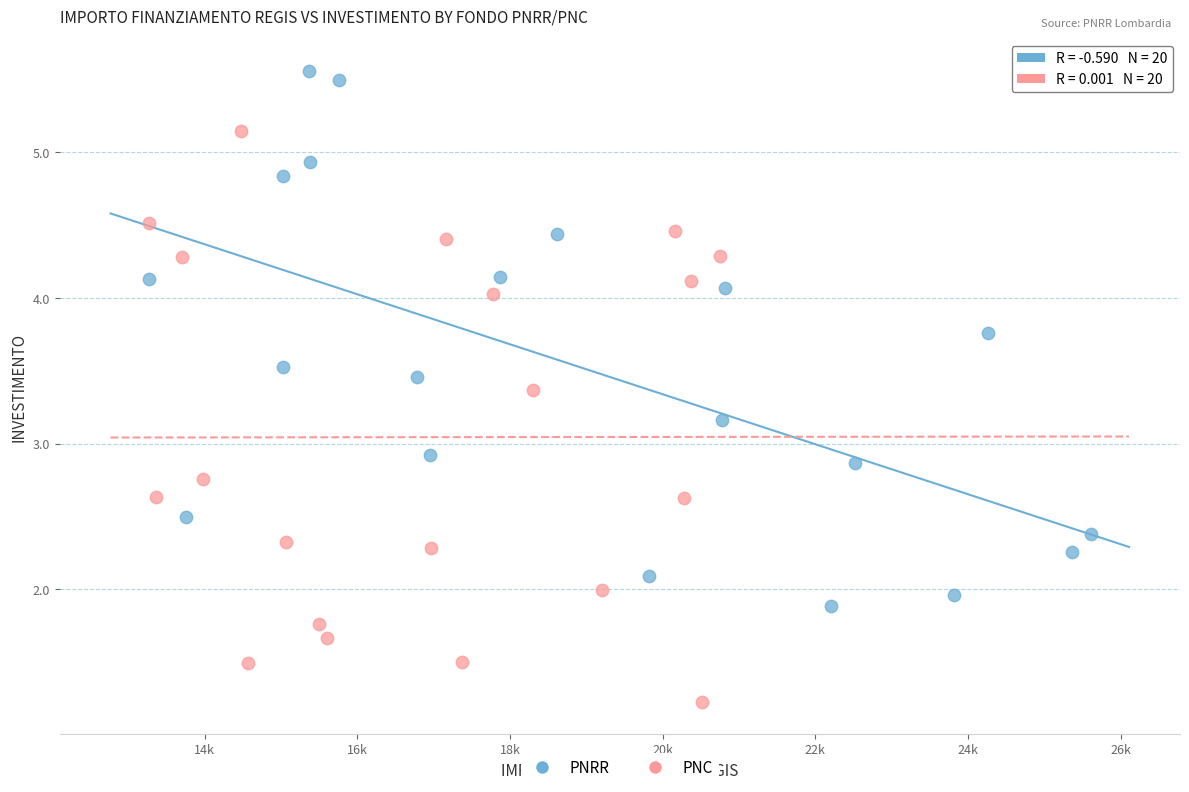

Which series reaches the minimum Y coordinate?

PNC